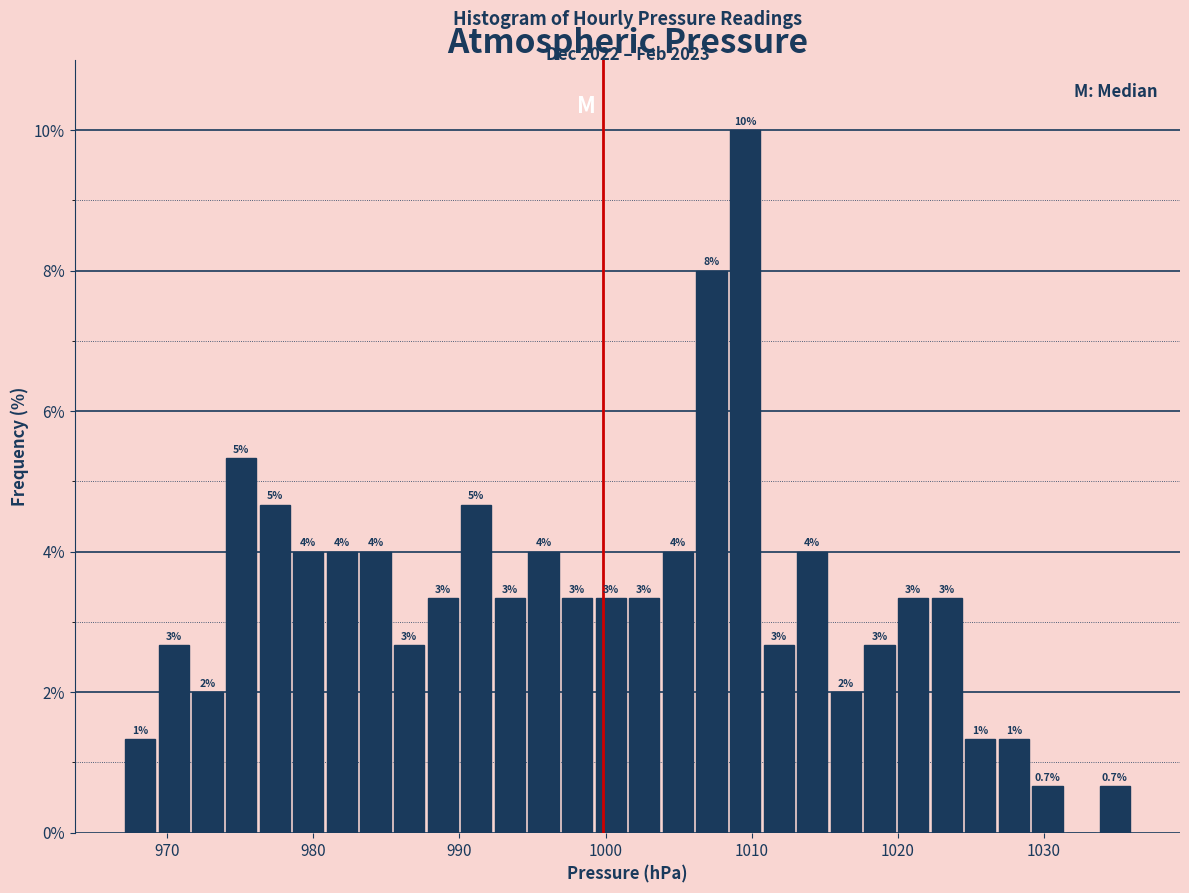

Read against the x-axis, roughly where is the centre of the tallest bar?

1010